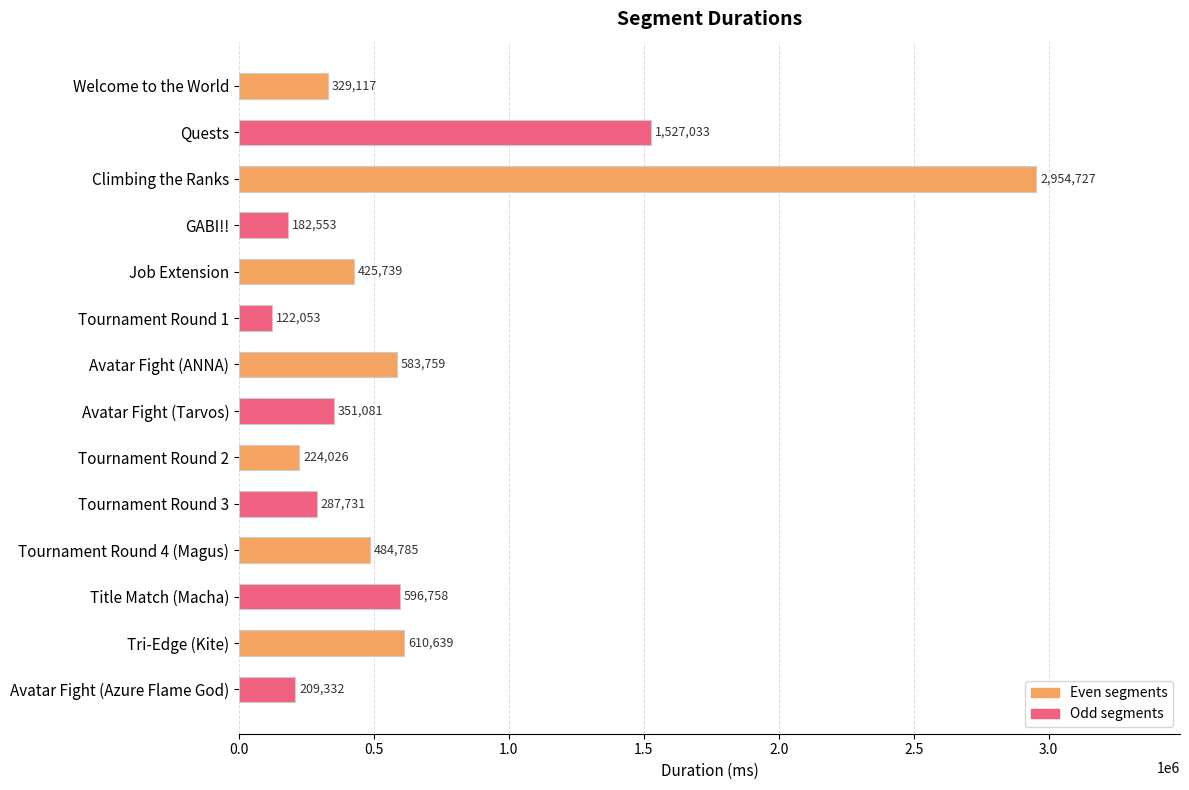

Rank the categories by value from lowest to highest.

Tournament Round 1, GABI!!, Avatar Fight (Azure Flame God), Tournament Round 2, Tournament Round 3, Welcome to the World, Avatar Fight (Tarvos), Job Extension, Tournament Round 4 (Magus), Avatar Fight (ANNA), Title Match (Macha), Tri-Edge (Kite), Quests, Climbing the Ranks